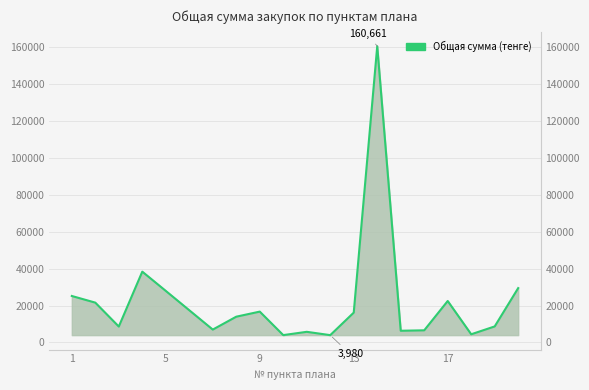

Reading left to right, extract all data points from this chart.

25215.2	21612.6	8643.6	38413.7	27972.8	17483.0	6993.2	13986.4	16740.0	4000.0	5780.0	3980.0	16195.0	160660.8	6355.0	6600.0	22500.0	4450.0	8710.0	29500.0